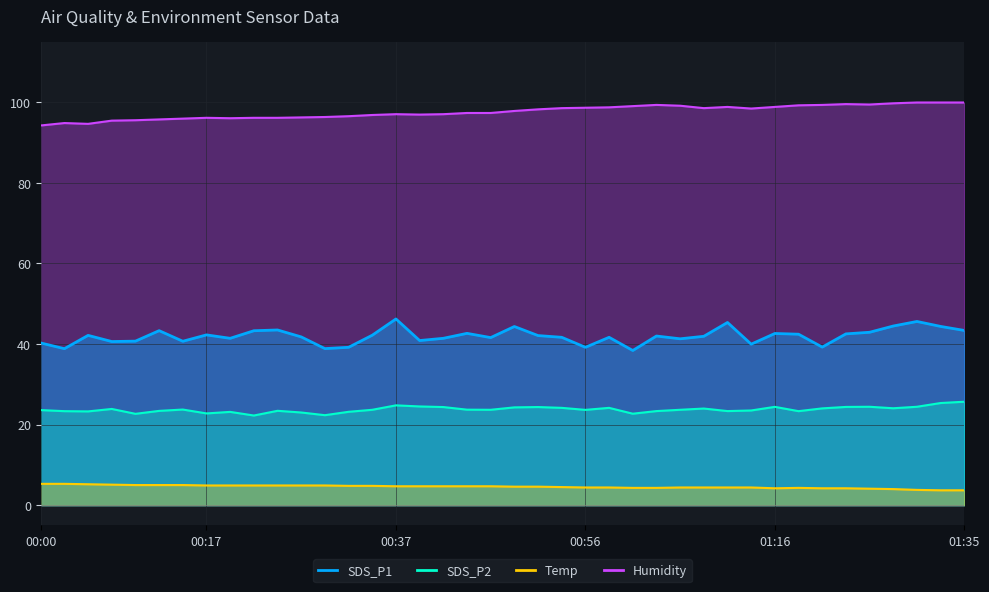

Rank the series at 00:00 from highest to lowest value.

Humidity, SDS_P1, SDS_P2, Temp